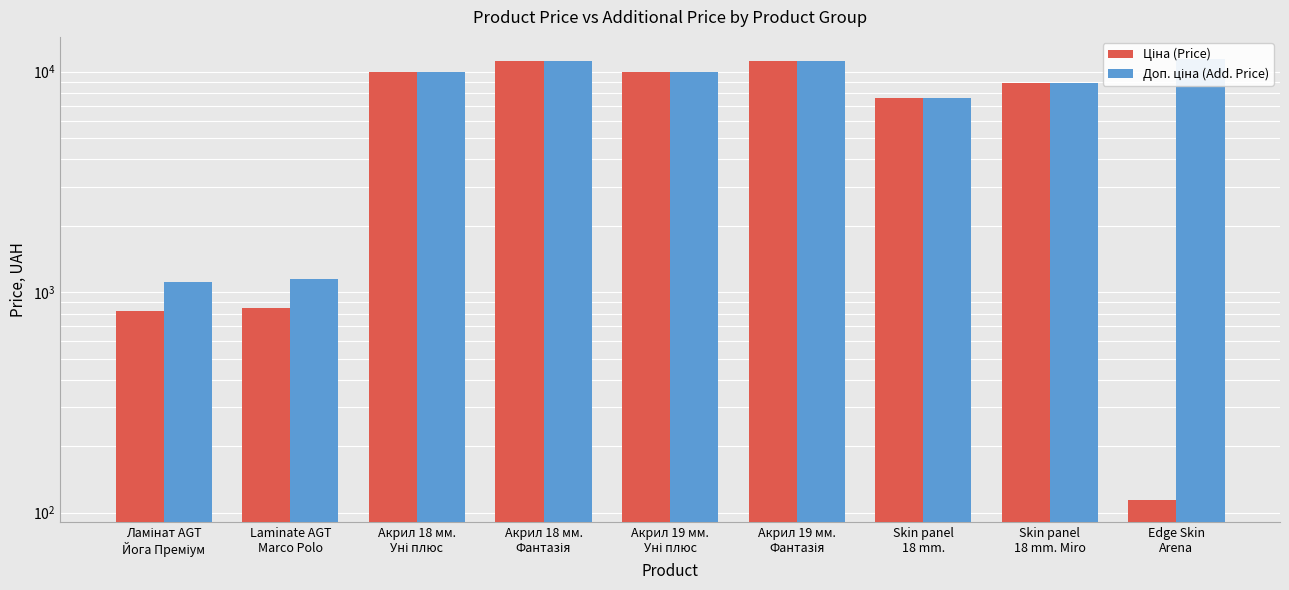

Reading right to left, what are all the values shown in this chart?

Ціна (Price): Edge Skin
Arena=114.1	Skin panel
18 mm. Miro=8856.7	Skin panel
18 mm.=7596.5	Акрил 19 мм.
Фантазія=11188.2	Акрил 19 мм.
Уні плюс=9975.0	Акрил 18 мм.
Фантазія=11188.2	Акрил 18 мм.
Уні плюс=9975.0	Laminate AGT
Marco Polo=848.4	Ламінат AGT
Йога Преміум=818.5
Доп. ціна (Add. Price): Edge Skin
Arena=11410.0	Skin panel
18 mm. Miro=8856.7	Skin panel
18 mm.=7596.5	Акрил 19 мм.
Фантазія=11188.2	Акрил 19 мм.
Уні плюс=9975.0	Акрил 18 мм.
Фантазія=11188.2	Акрил 18 мм.
Уні плюс=9975.0	Laminate AGT
Marco Polo=1149.7	Ламінат AGT
Йога Преміум=1109.2